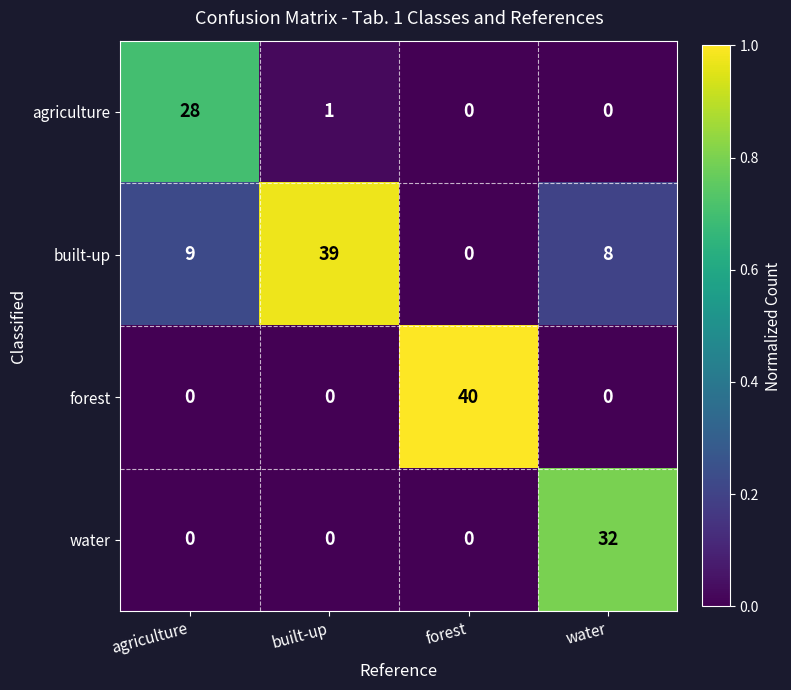

List the series in order of their peak value, highest first.

forest, built-up, water, agriculture